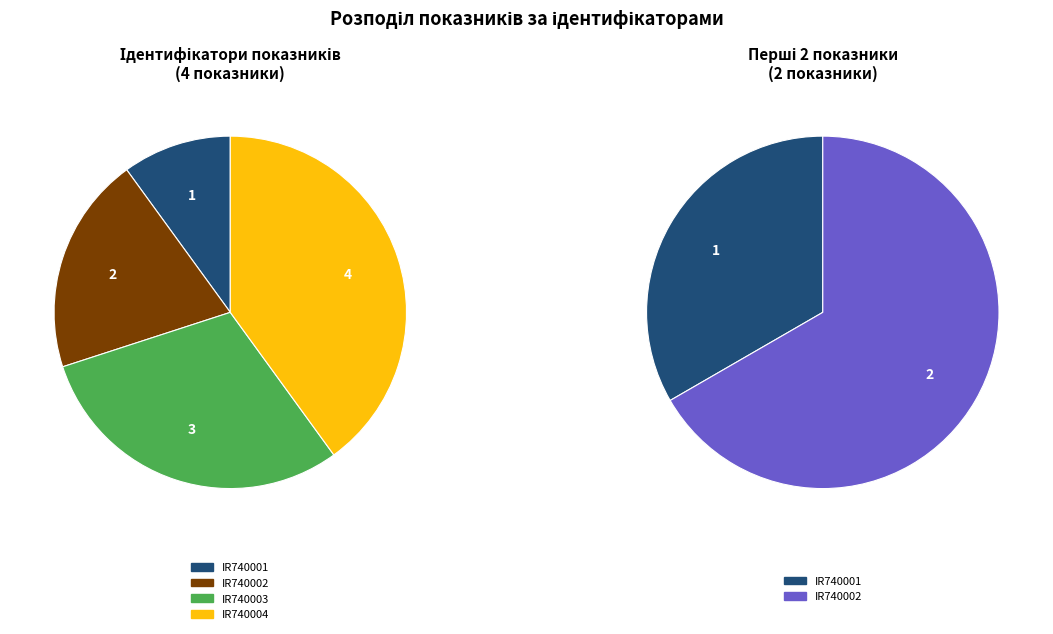

To the nearest percent, what is the difference between the largest and smallest slice percentages?

30%